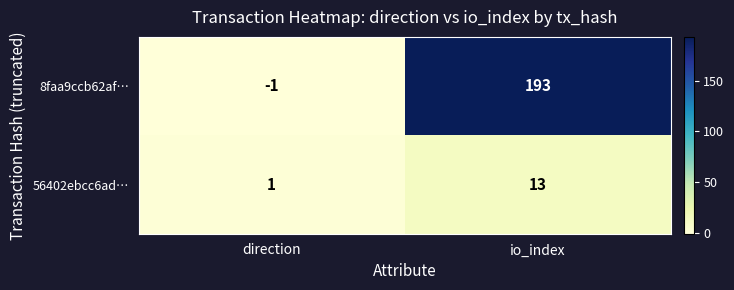

What is the greatest value displayed?

193